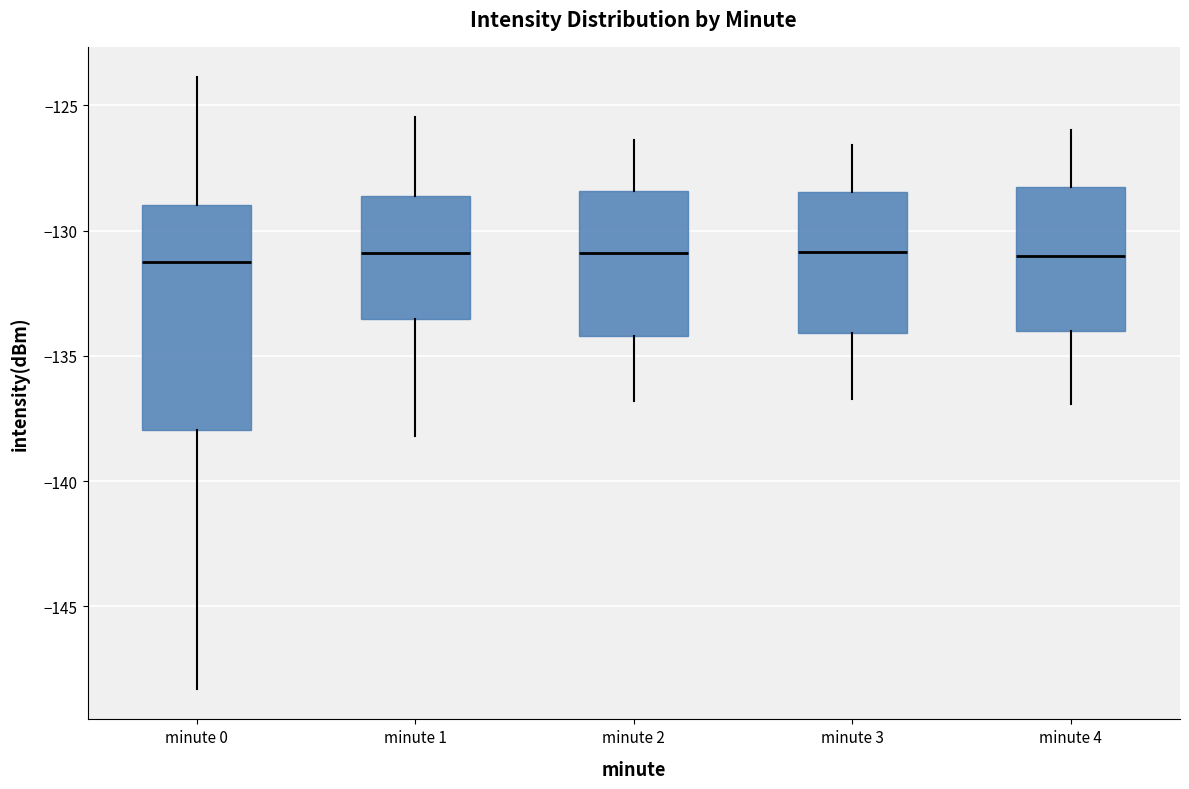

Reading left to right, read every box against the y-axis: the position of its median line, the range the box covers, and the ends of its whiskers. The values are not printed on the chart, so give them approximately, as read against the axis.

minute 0: median -131.0, box -138.0 to -129.0, whiskers -148.5 to -124.0
minute 1: median -131.0, box -133.5 to -128.5, whiskers -138.0 to -125.5
minute 2: median -131.0, box -134.0 to -128.5, whiskers -137.0 to -126.5
minute 3: median -131.0, box -134.0 to -128.5, whiskers -136.5 to -126.5
minute 4: median -131.0, box -134.0 to -128.5, whiskers -137.0 to -126.0